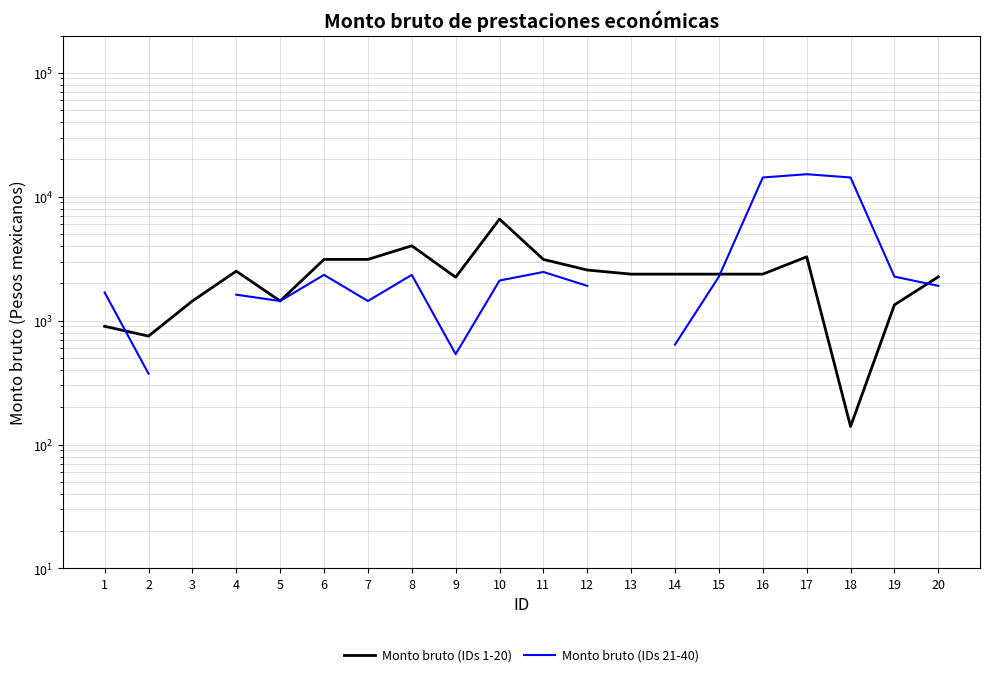

What is the smallest value displayed?

140.0